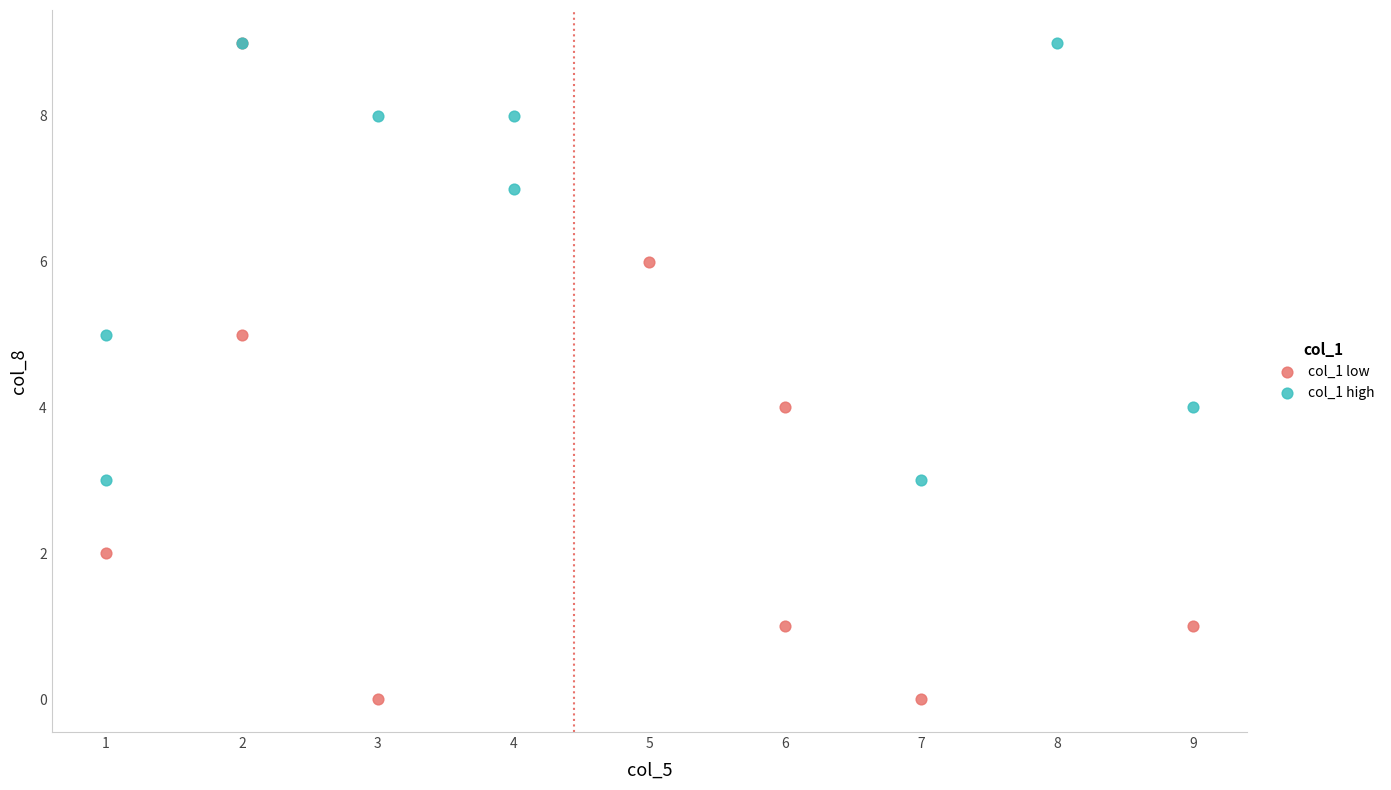

Which series reaches the minimum Y coordinate?

col_1 low